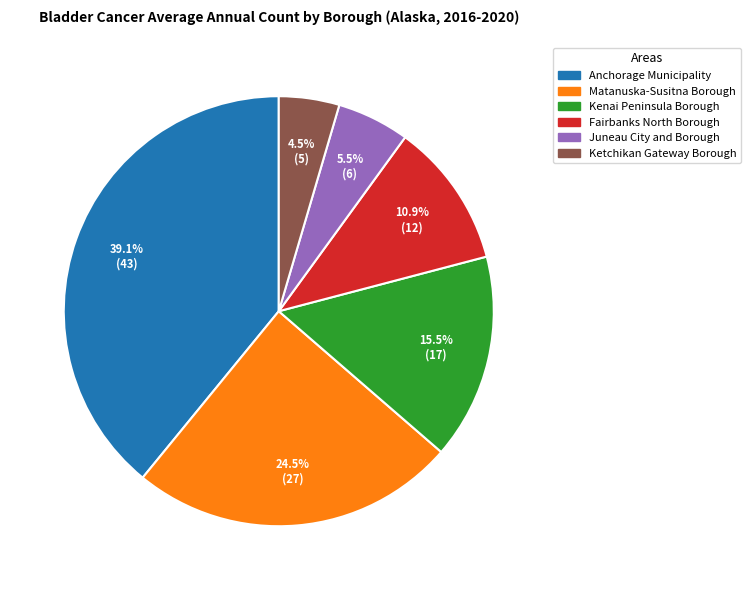

Which category has the biggest portion of the pie?

Anchorage Municipality